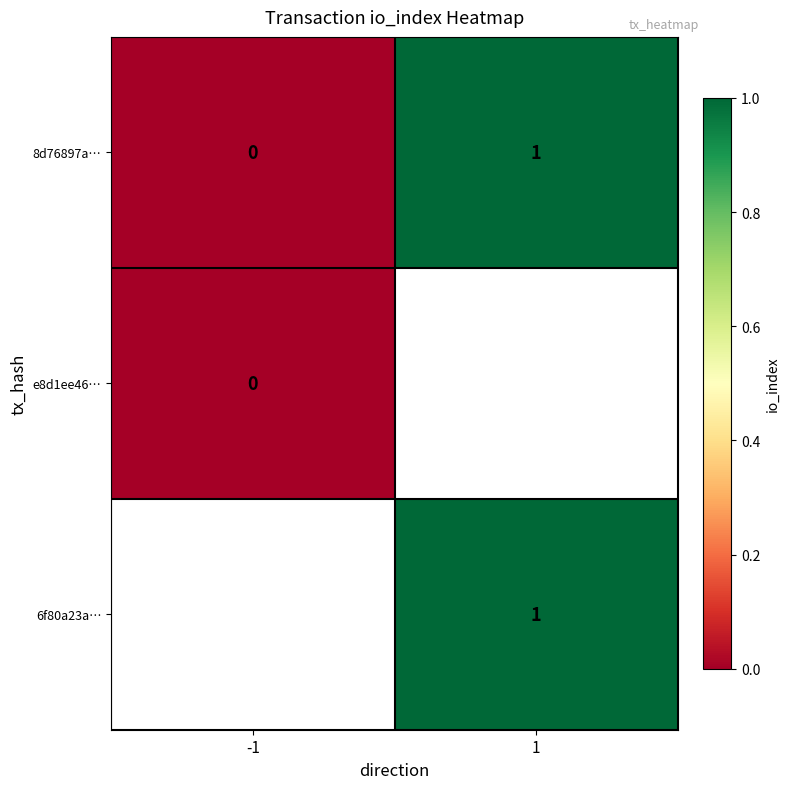

The 6f80a23a… series shows 1 at 1. True or false?

True